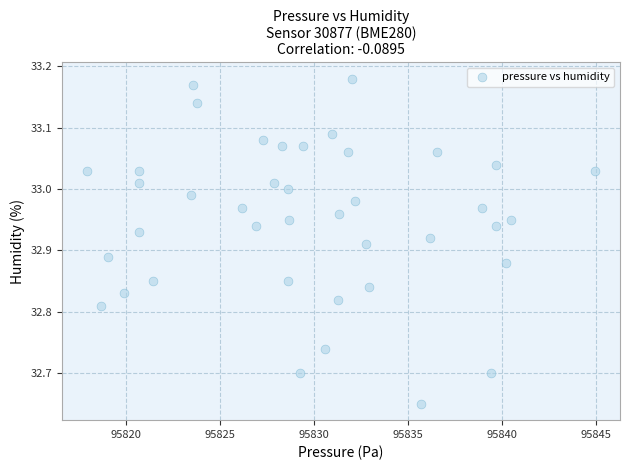

What is the range of X values (max minus min)?

27.0